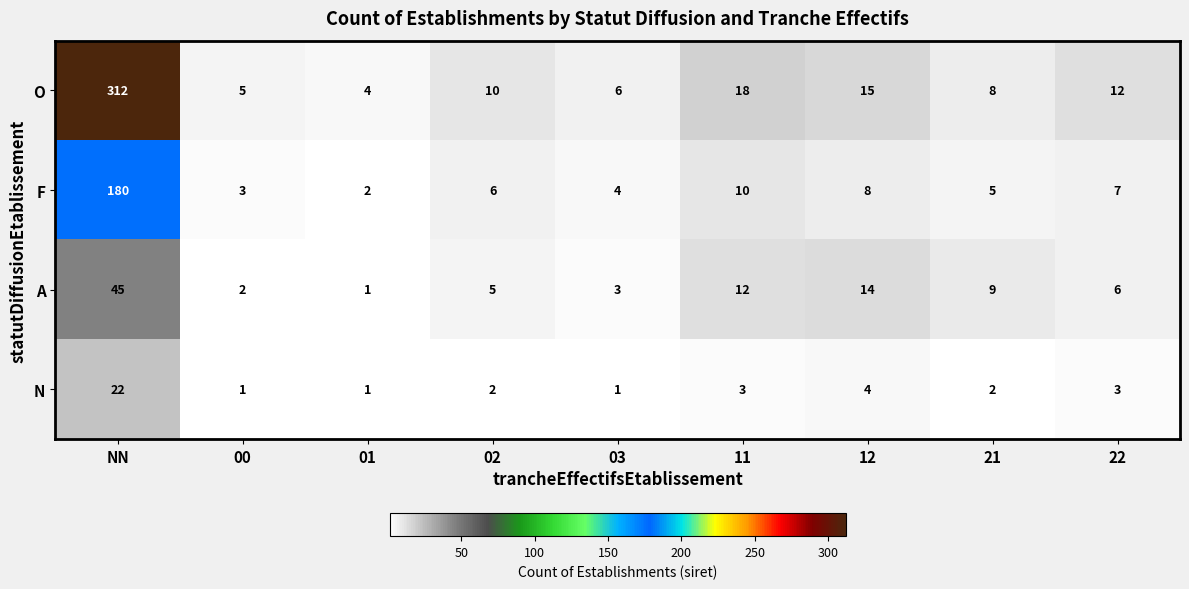

Which series has the largest total across all categories?

O